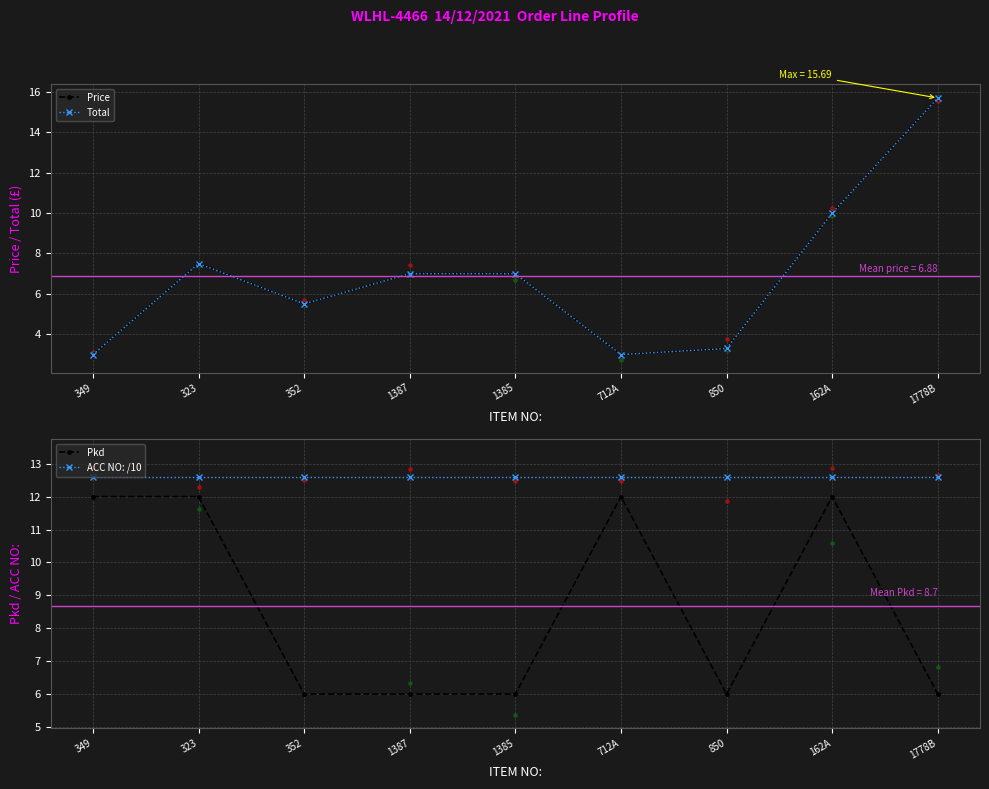

Which series has the widest spread of Y values?

Price